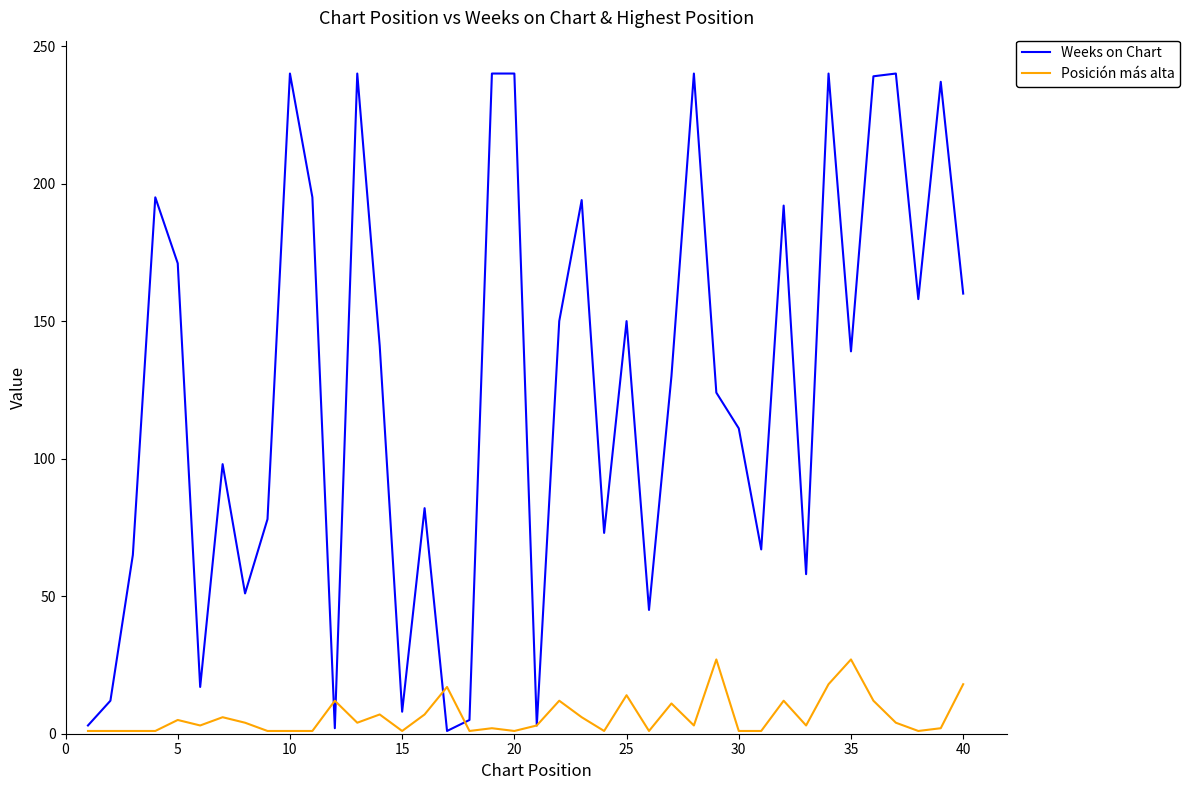

Which series has the widest spread of values?

Weeks on Chart